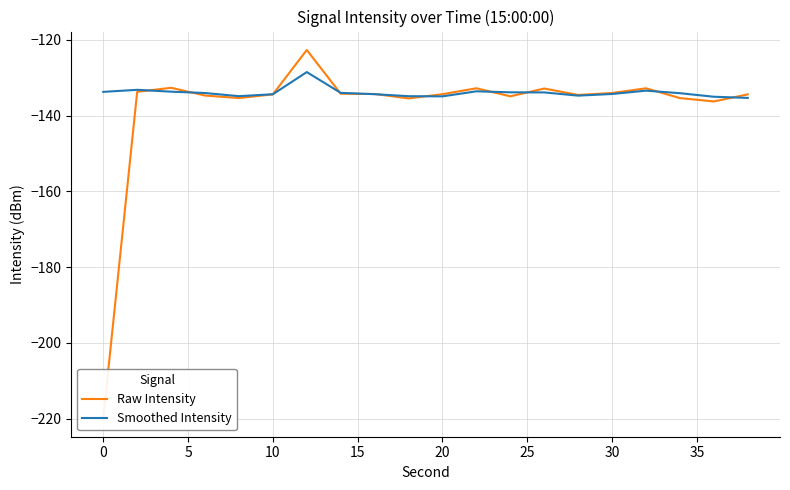

What is the lowest value of the Smoothed Intensity series?

-135.3